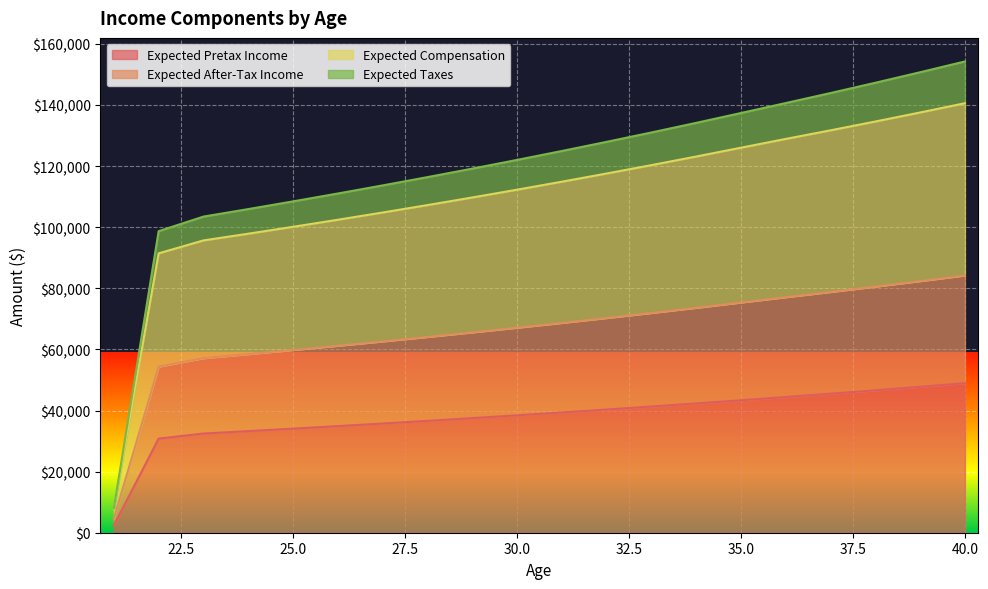

Is the value of Expected Taxes at 37 greater than the value of Expected Pretax Income at 33?

Yes